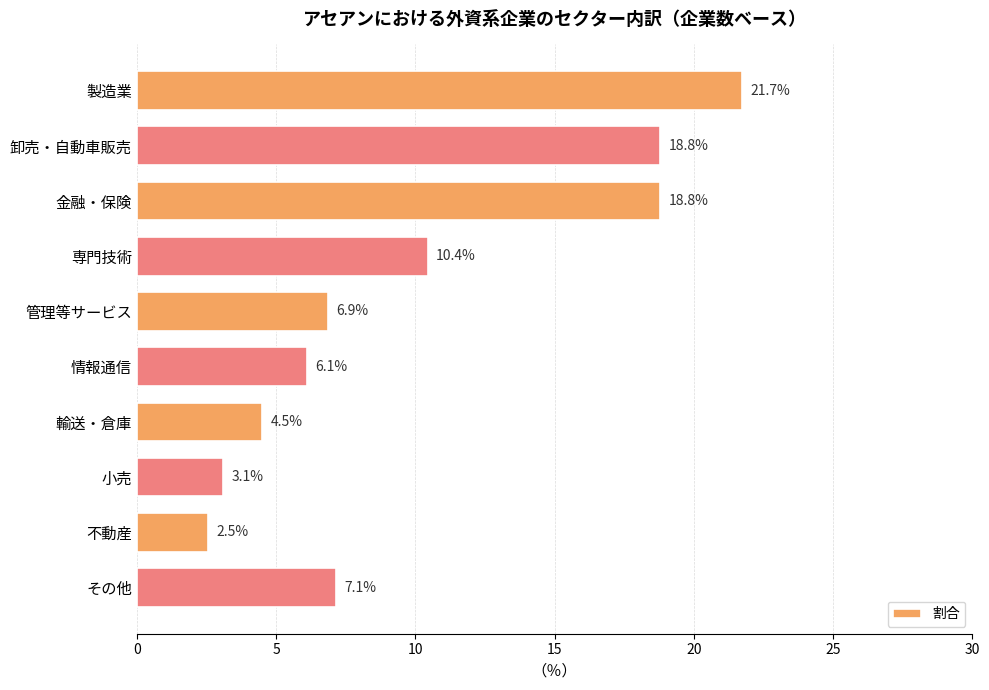

What is the sum of all values?

100.0